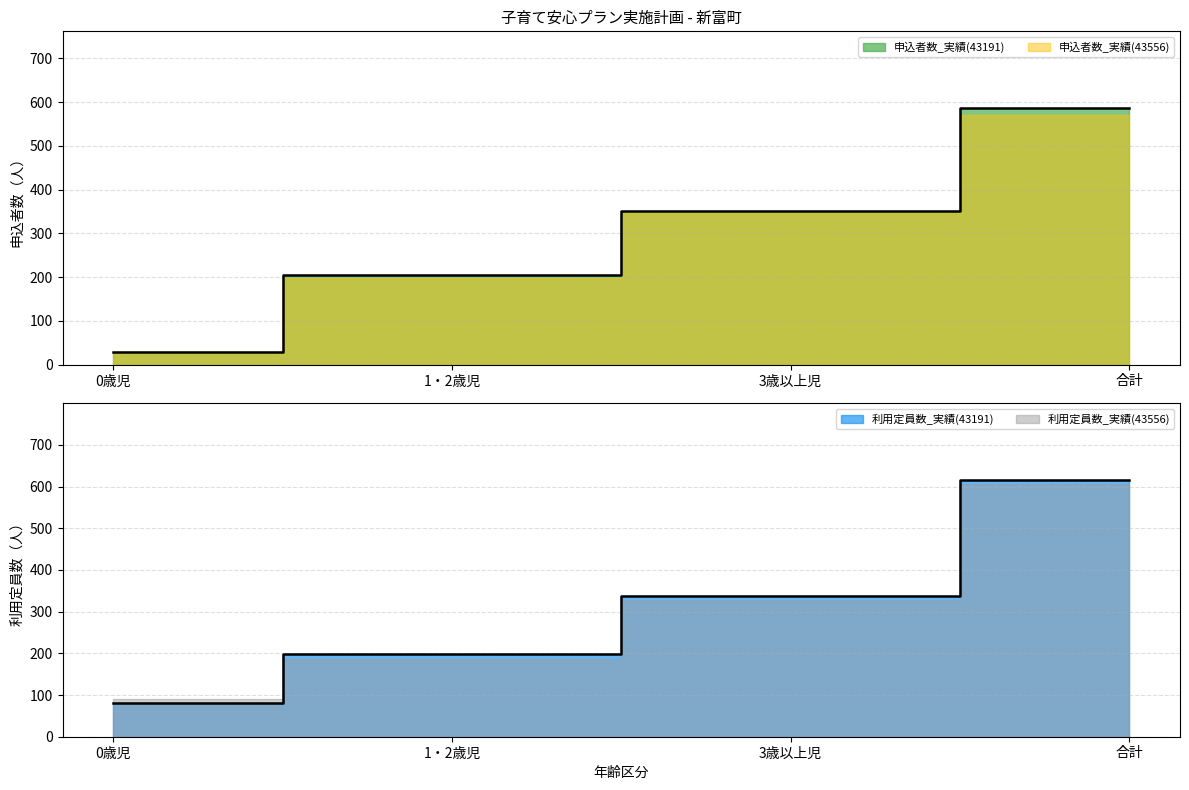

Rank the categories by 申込者数_実績(43191) value from lowest to highest.

0歳児, 1・2歳児, 3歳以上児, 合計